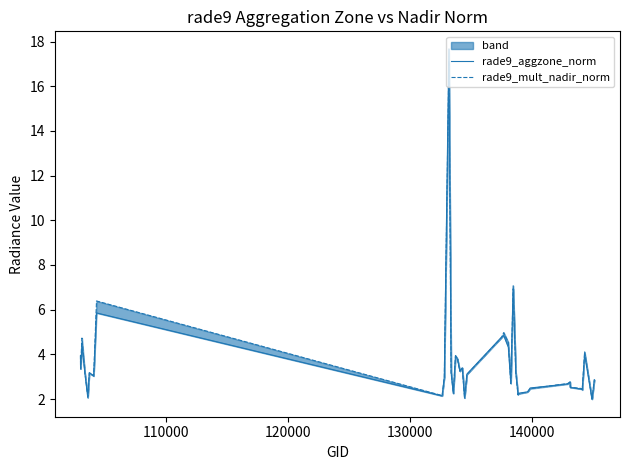

Is it true that rade9_aggzone_norm equals 27.8 at 10?

False